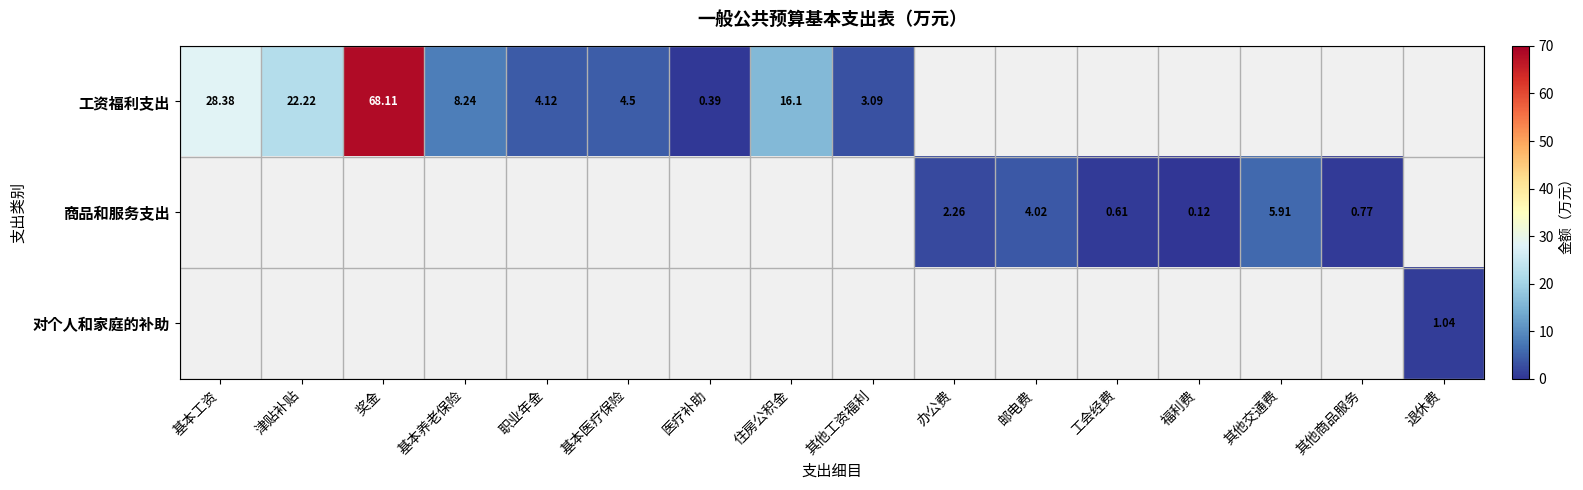

What is the greatest value displayed?

68.1